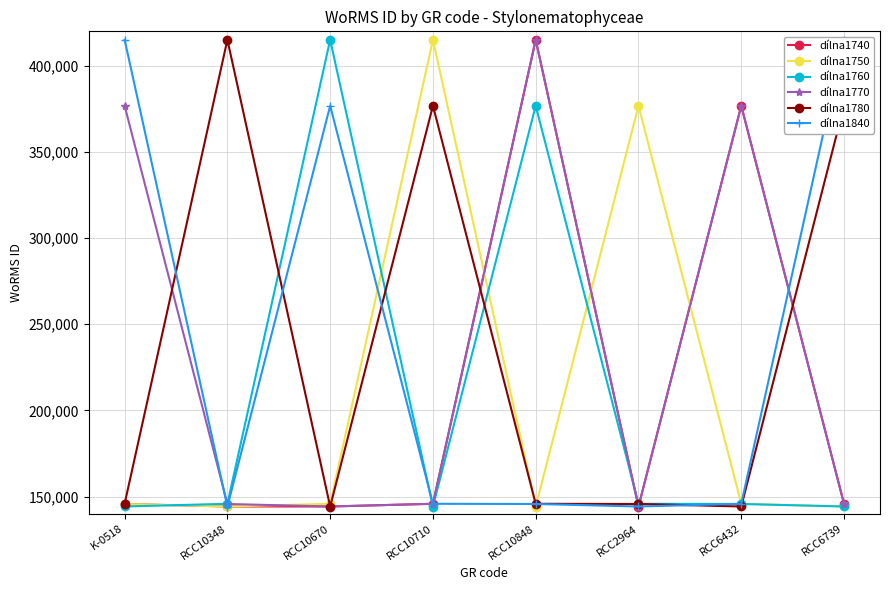

How many data points in dílna1740 are less than 145791?

4